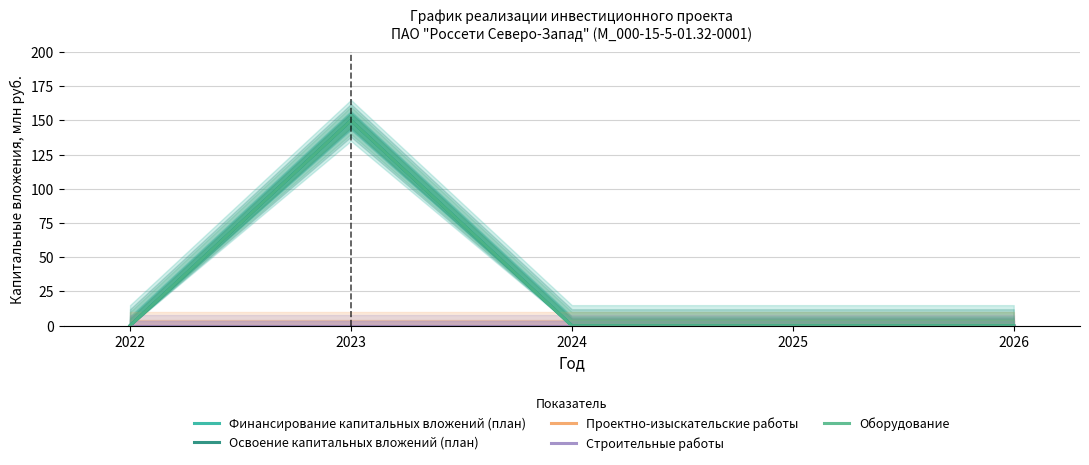

Reading left to right, what are all the values shown in this chart?

Финансирование капитальных вложений (план): 0	150	0	0	0
Освоение капитальных вложений (план): 0	150	0	0	0
Проектно-изыскательские работы: 0	0	0	0	0
Строительные работы: 0	0	0	0	0
Оборудование: 0	150	0	0	0